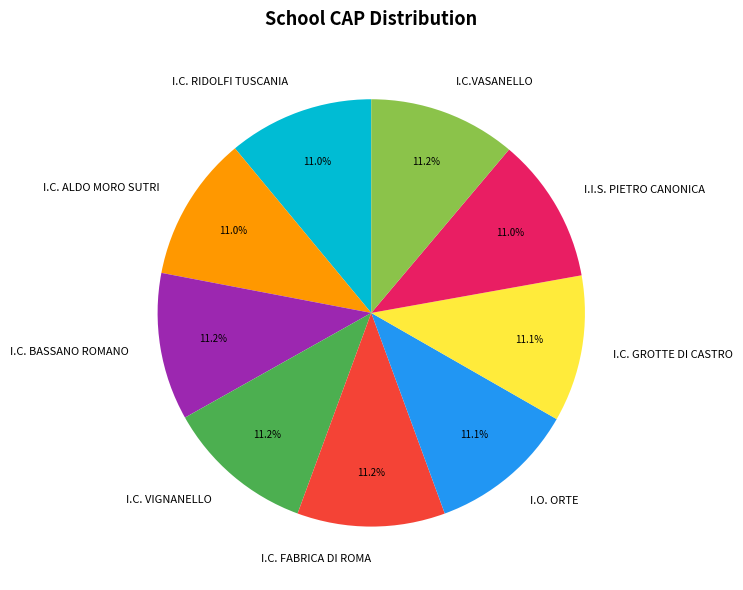

Does any single category account for the majority?

No